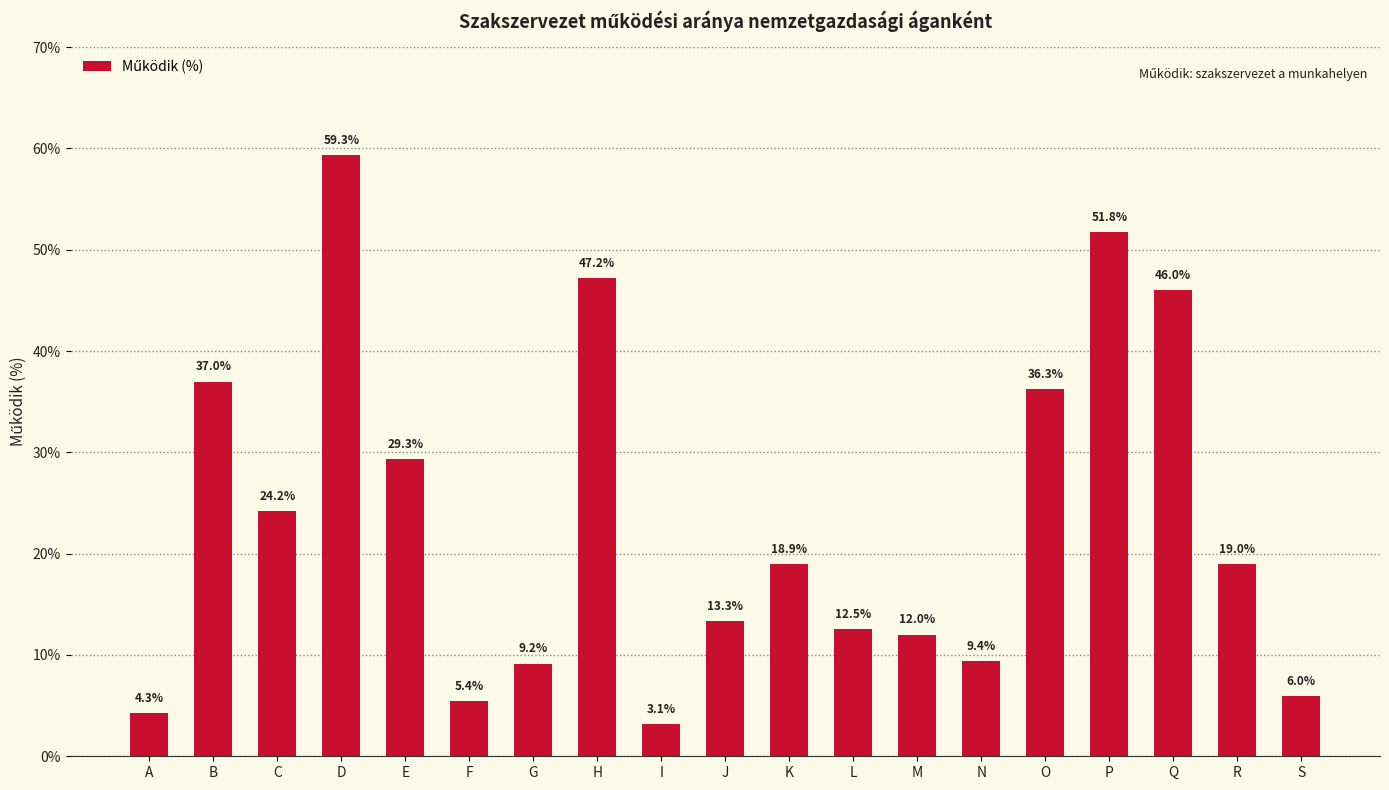

At which category does the chart reach its minimum across all series?

I